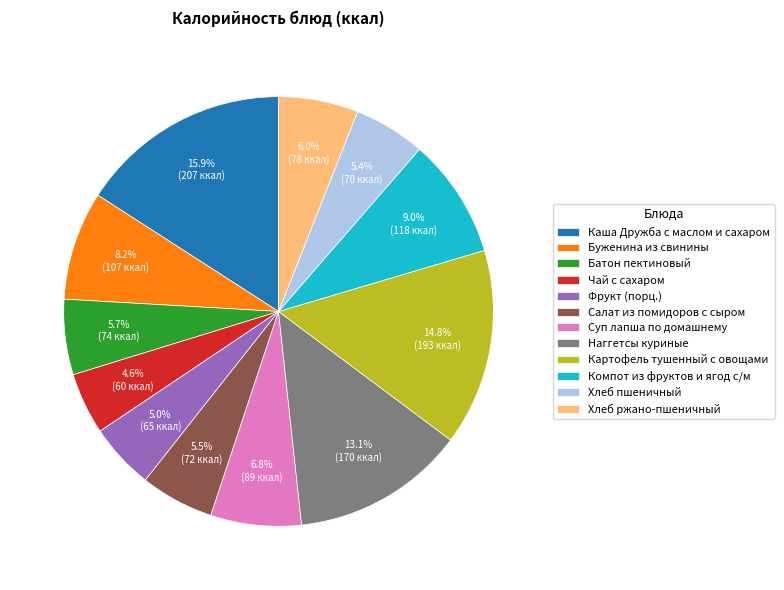

What percentage is the Картофель тушенный с овощами slice, to the nearest percent?

15%